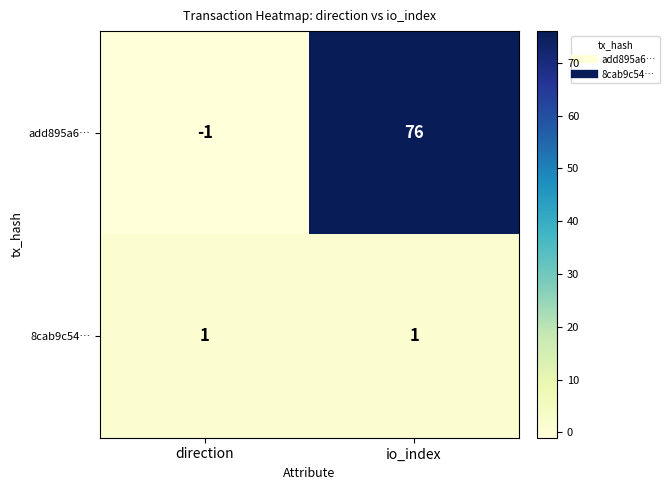

At which category does the chart reach its peak across all series?

io_index